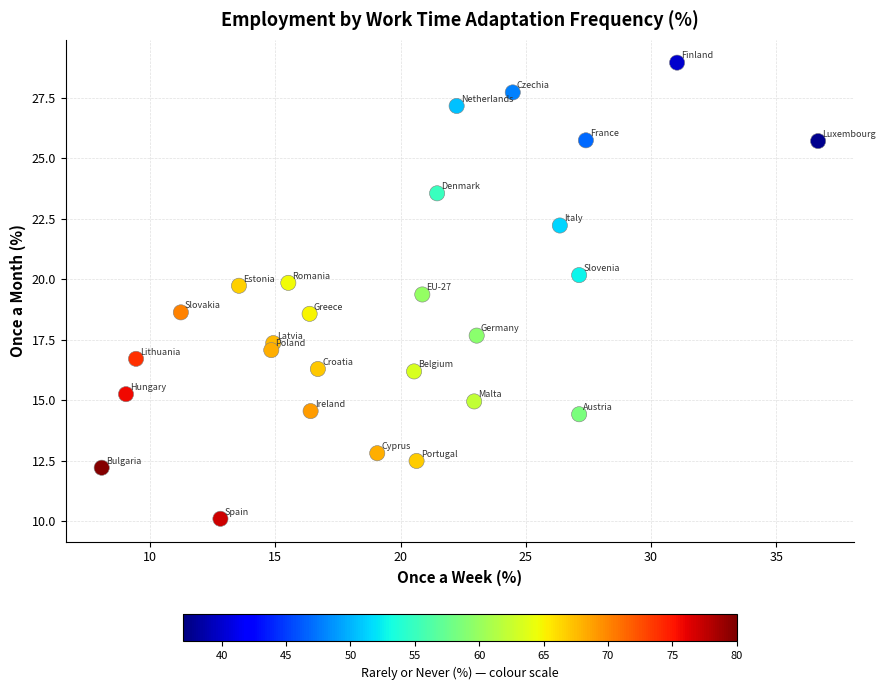

What is the range of X values (max minus min)?

28.6